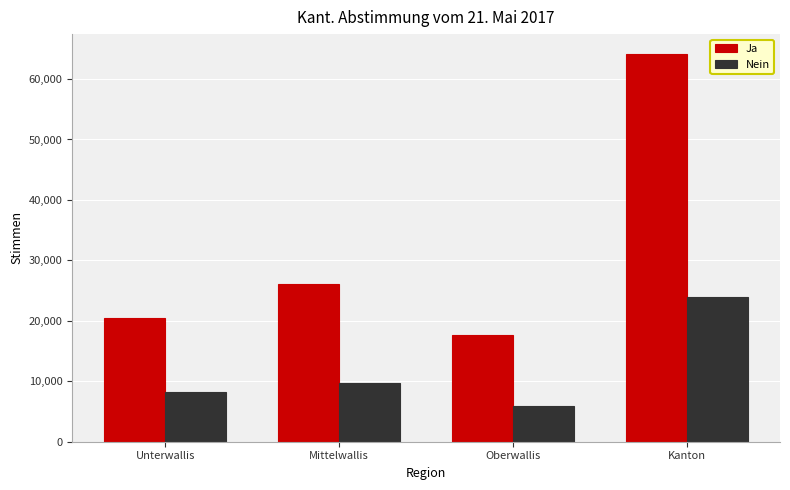

Between Mittelwallis and Kanton, which series saw the biggest shift?

Ja